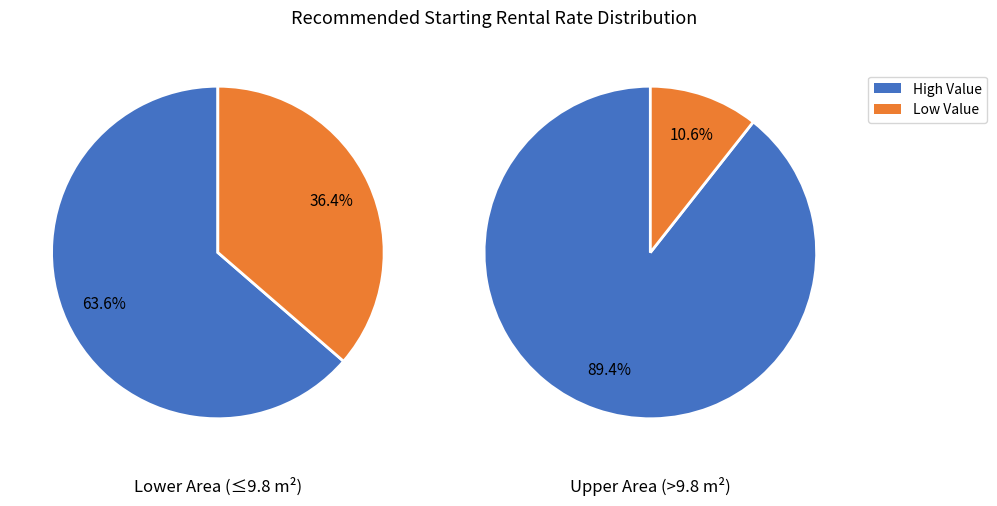

True or false: 556А accounts for 12% of the total.

False